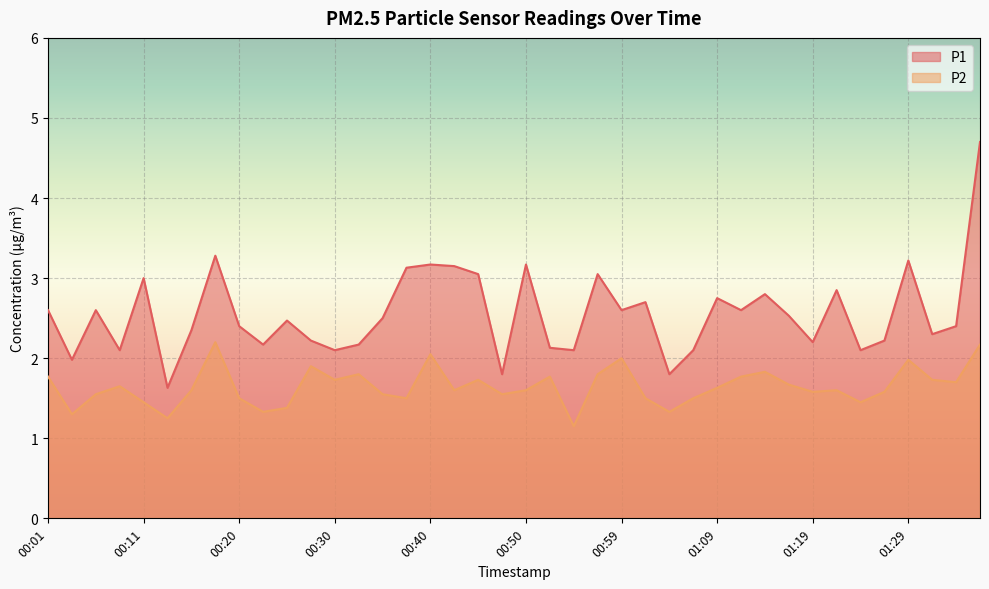

Rank the series by their average value, from lowest to highest.

P2, P1